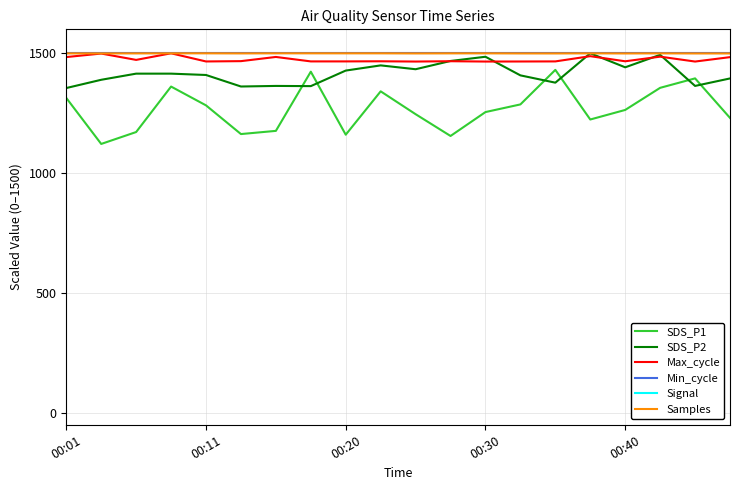

Is it true that Min_cycle equals 1033.9 at 00:40?

False